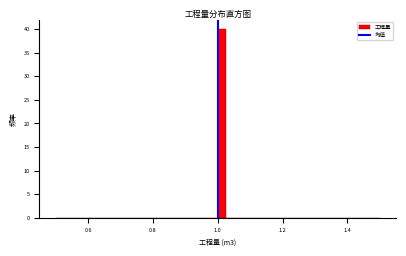

Around what value on the x-axis is the tallest bar? Give the approximate position of its centre, as read against the axis.

1.02